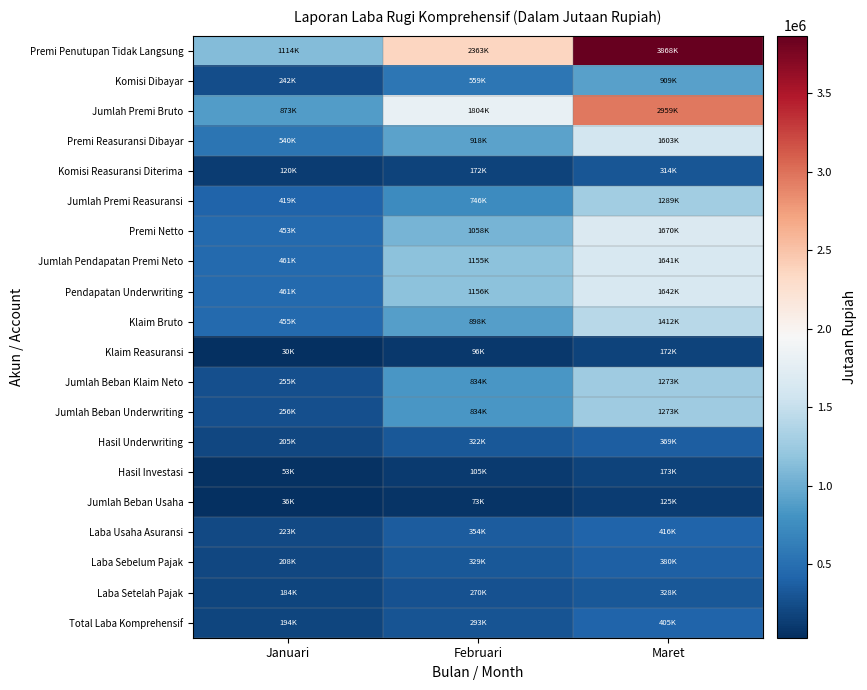

List the series in order of their peak value, lowest first.

Jumlah Beban Usaha, Klaim Reasuransi, Hasil Investasi, Komisi Reasuransi Diterima, Laba Setelah Pajak, Hasil Underwriting, Laba Sebelum Pajak, Total Laba Komprehensif, Laba Usaha Asuransi, Komisi Dibayar, Jumlah Beban Klaim Neto, Jumlah Beban Underwriting, Jumlah Premi Reasuransi, Klaim Bruto, Premi Reasuransi Dibayar, Jumlah Pendapatan Premi Neto, Pendapatan Underwriting, Premi Netto, Jumlah Premi Bruto, Premi Penutupan Tidak Langsung